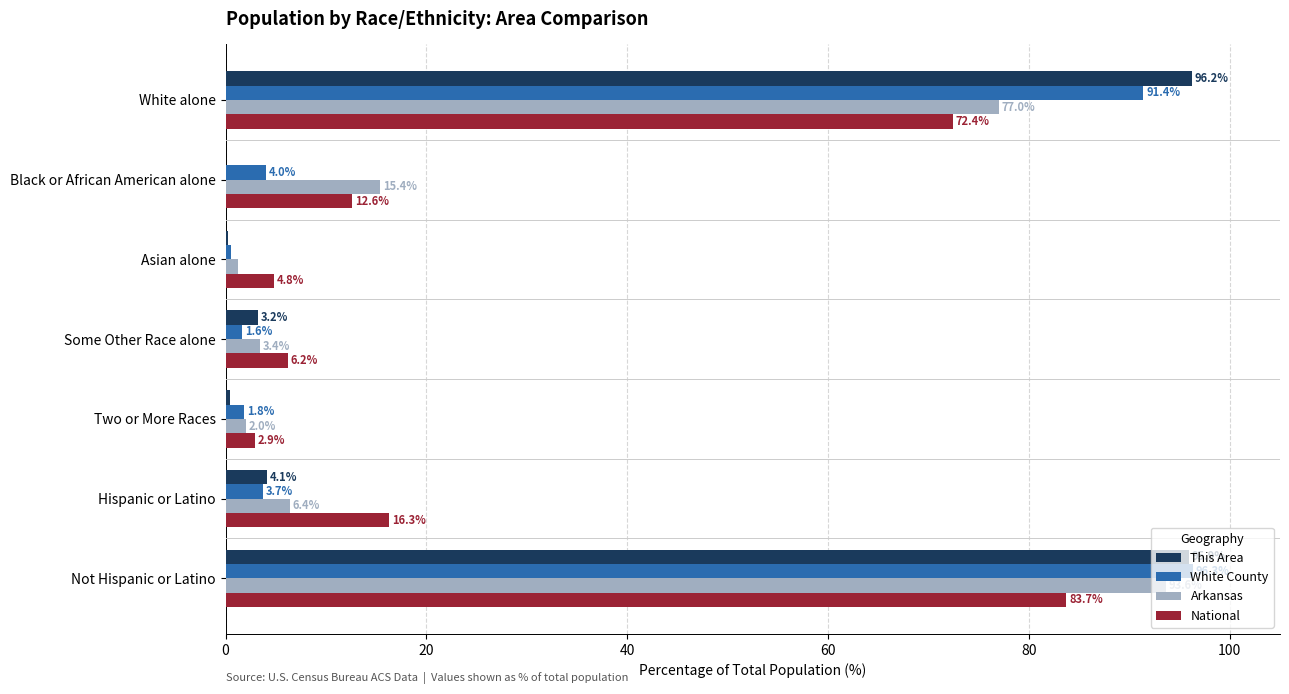

How many values in the National series exceed 12?

4